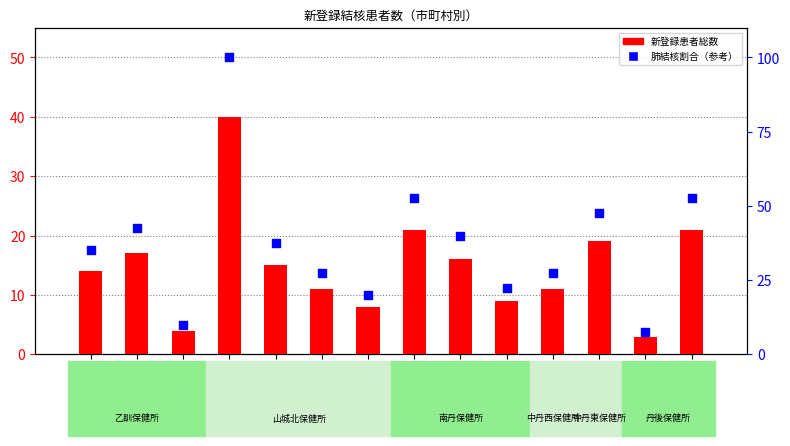

At how many categories does at least one series exceed 81?

1